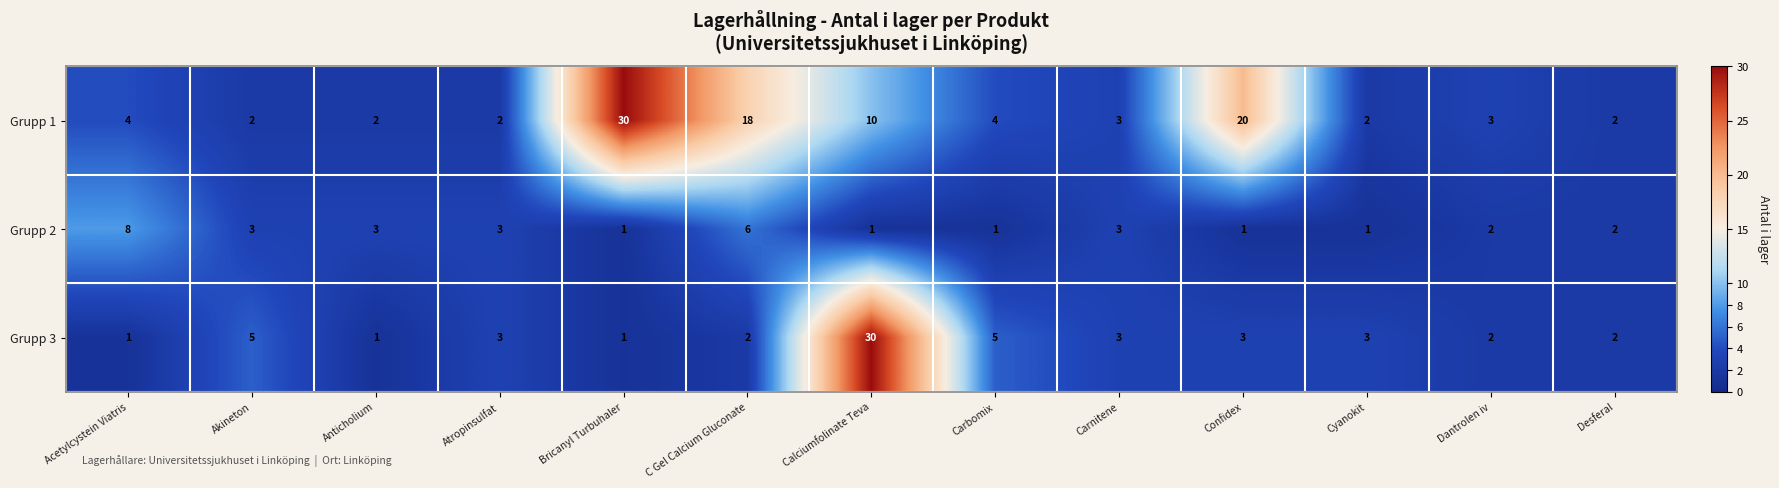

What value does the Grupp 1 series have at C Gel Calcium Gluconate, to the nearest 5?

20